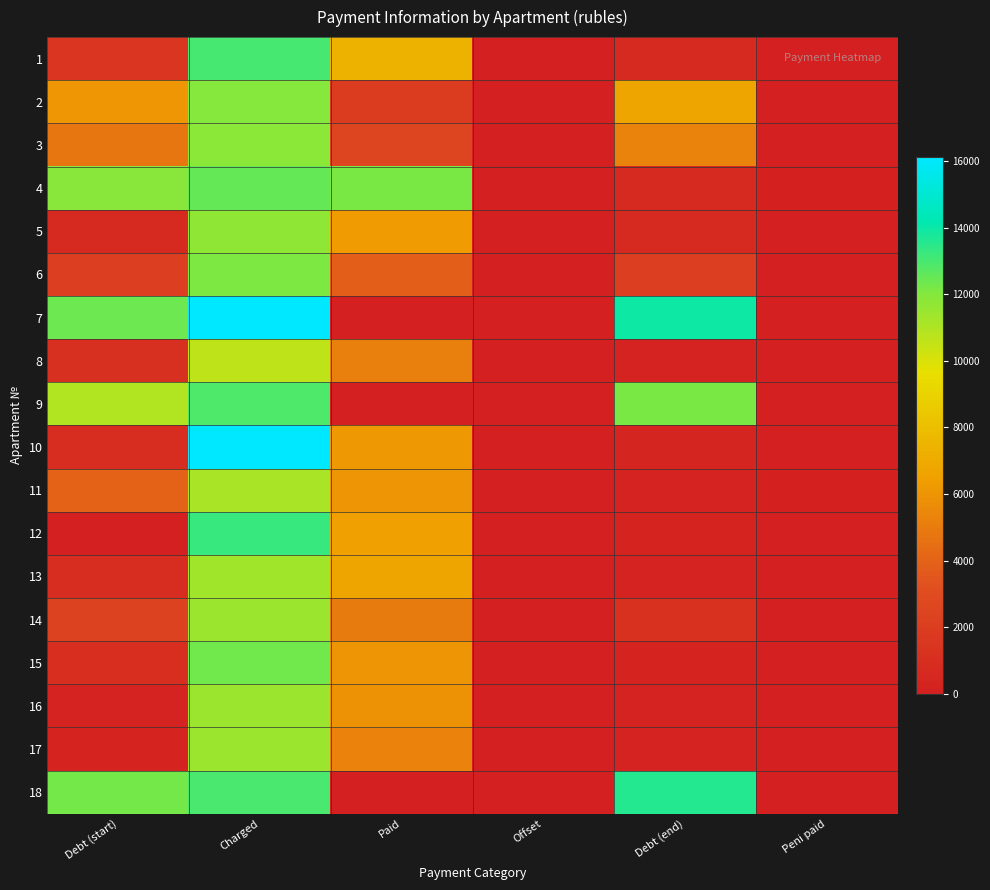

Between Peni paid and Paid, which is larger?

Paid